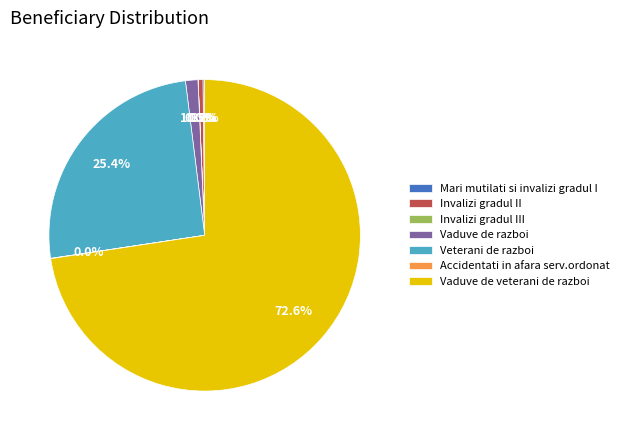

Which category has the biggest portion of the pie?

Vaduve de veterani de razboi